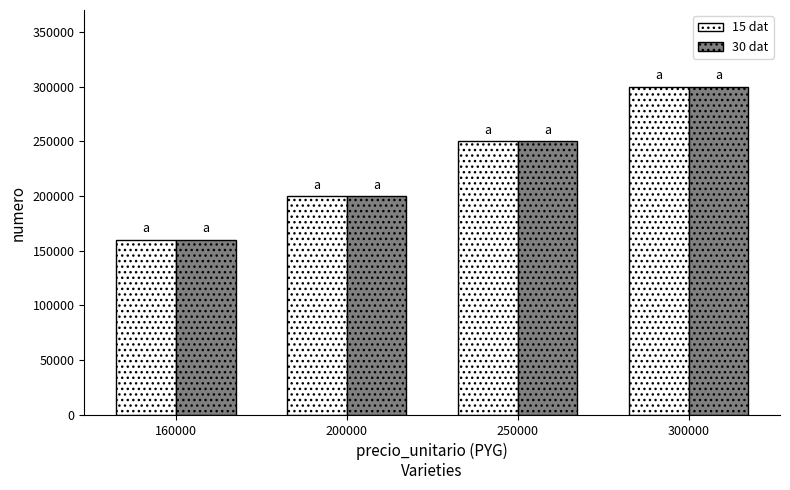

Where is 30 dat nearest to the value 230000?

250000